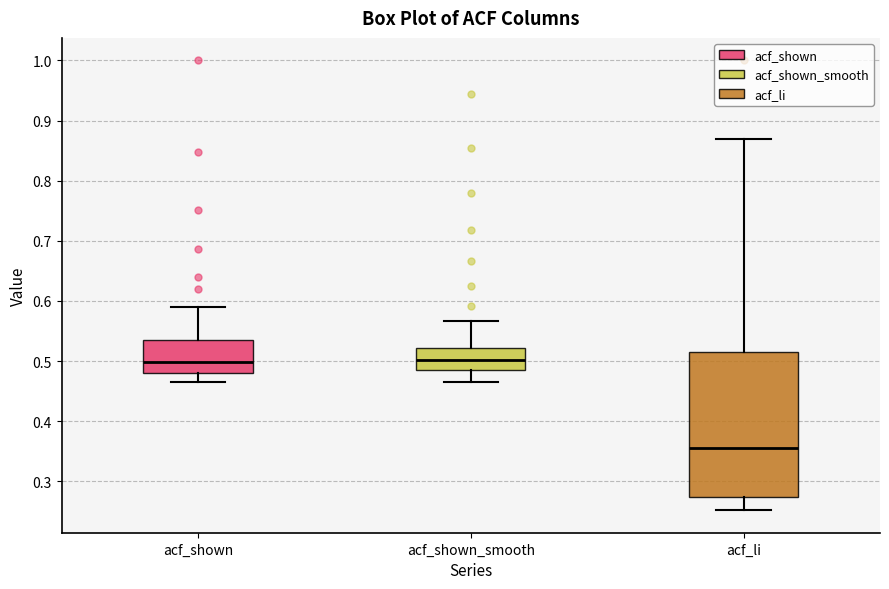

Reading left to right, read every box against the y-axis: the position of its median line, the range the box covers, and the ends of its whiskers. The values are not printed on the chart, so give them approximately, as read against the axis.

acf_shown: median 0.50, box 0.48 to 0.54, whiskers 0.47 to 0.59
acf_shown_smooth: median 0.50, box 0.49 to 0.52, whiskers 0.47 to 0.57
acf_li: median 0.36, box 0.27 to 0.52, whiskers 0.25 to 0.87